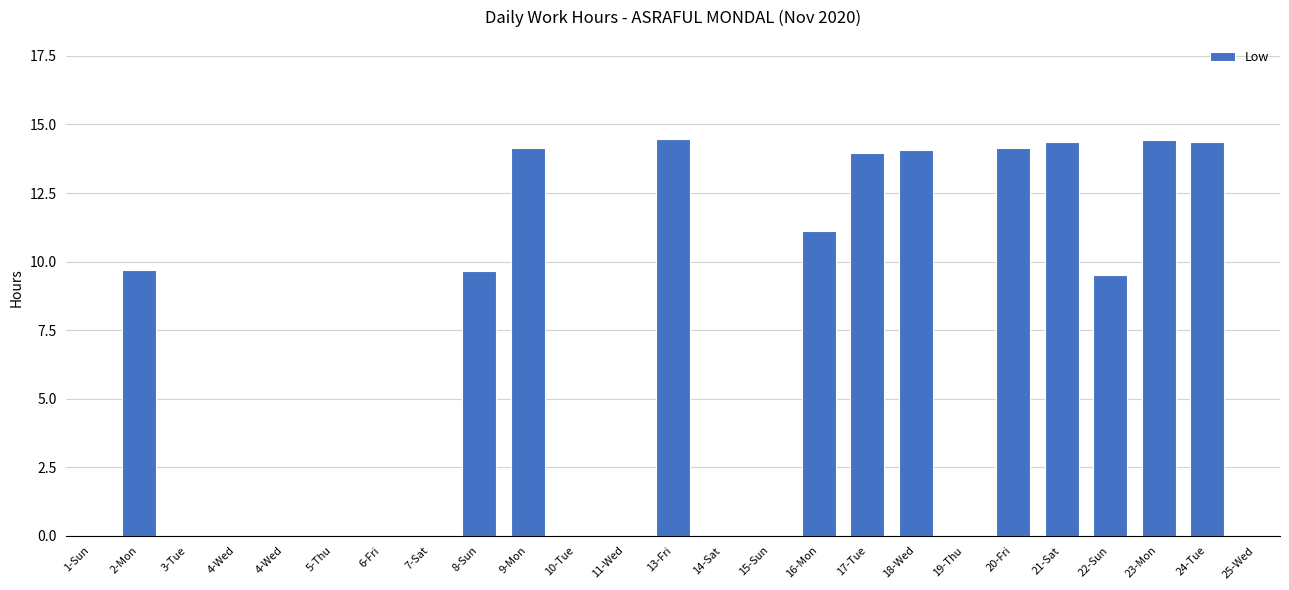

What is the maximum value shown in the chart?

14.5